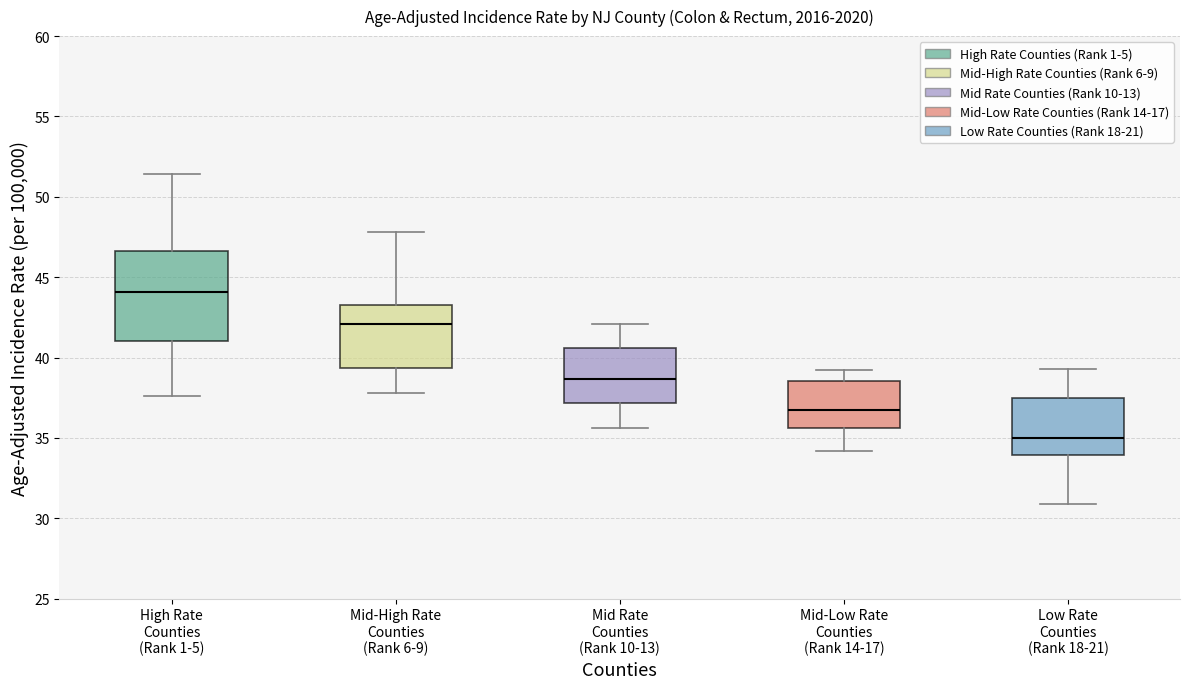

Reading left to right, transcribe this box plot: for each box, give where its median line is, the range the box spans, and where its two whiskers end, as read against the y-axis. The values are not printed on the chart, so give them approximately, as read against the axis.

High Rate Counties (Rank 1-5): median 44.0, box 41.0 to 46.5, whiskers 37.5 to 51.5
Mid-High Rate Counties (Rank 6-9): median 42.0, box 39.5 to 43.5, whiskers 38.0 to 48.0
Mid Rate Counties (Rank 10-13): median 38.5, box 37.0 to 40.5, whiskers 35.5 to 42.0
Mid-Low Rate Counties (Rank 14-17): median 37.0, box 35.5 to 38.5, whiskers 34.0 to 39.0
Low Rate Counties (Rank 18-21): median 35.0, box 34.0 to 37.5, whiskers 31.0 to 39.5